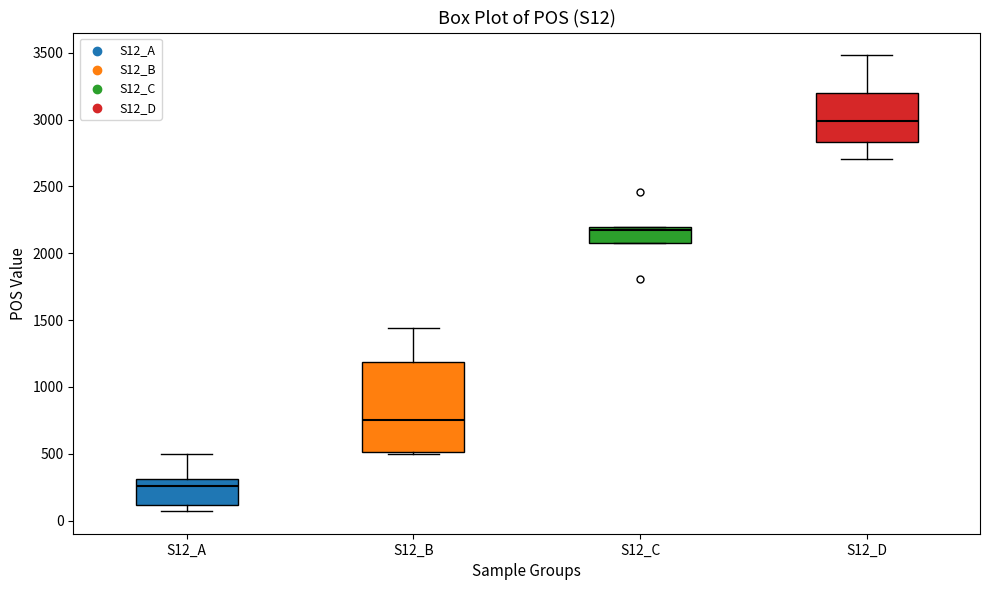

Comparing the boxes themselves (not the whiskers), which one is the tallest?

S12_B